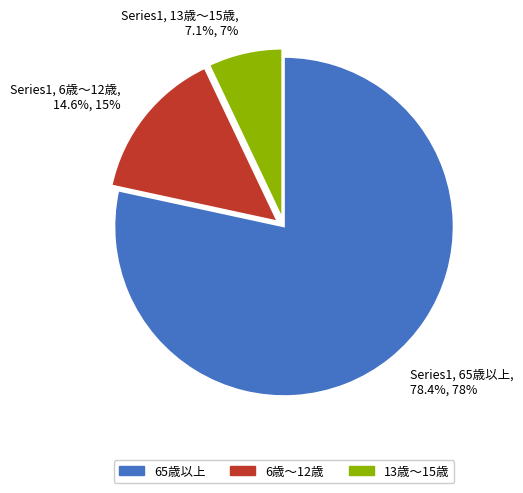

Does Series1, 65歳以上, 78.4%, 78% account for over 50% of the chart?

Yes